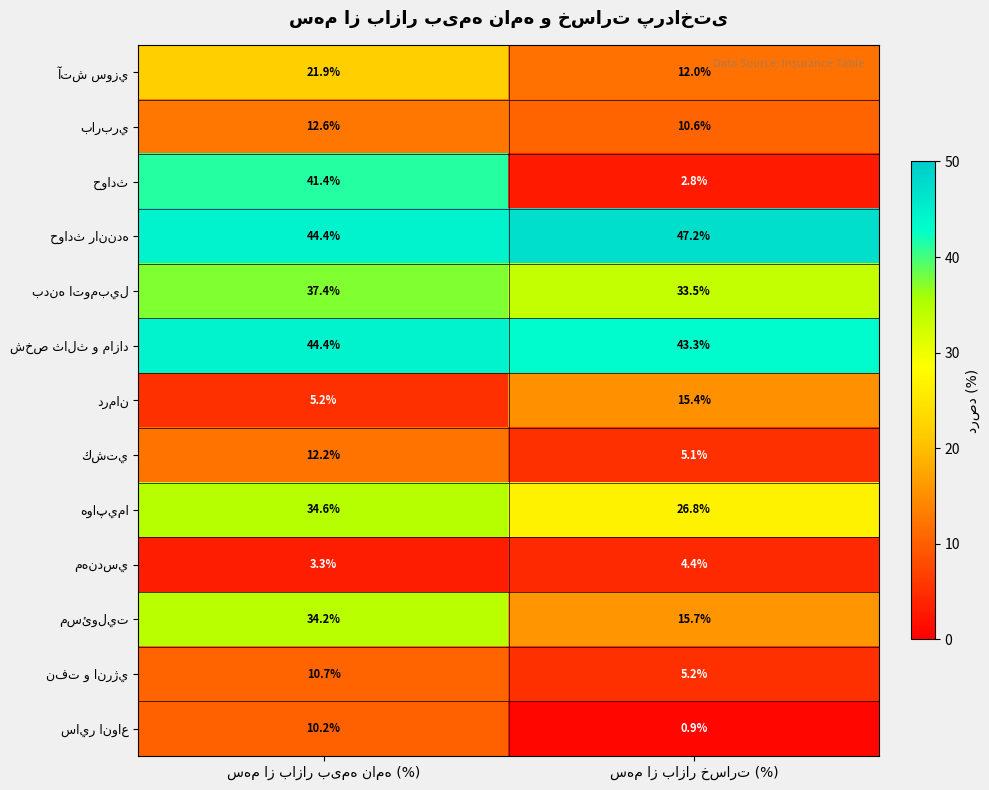

What is the minimum value shown in the chart?

0.9